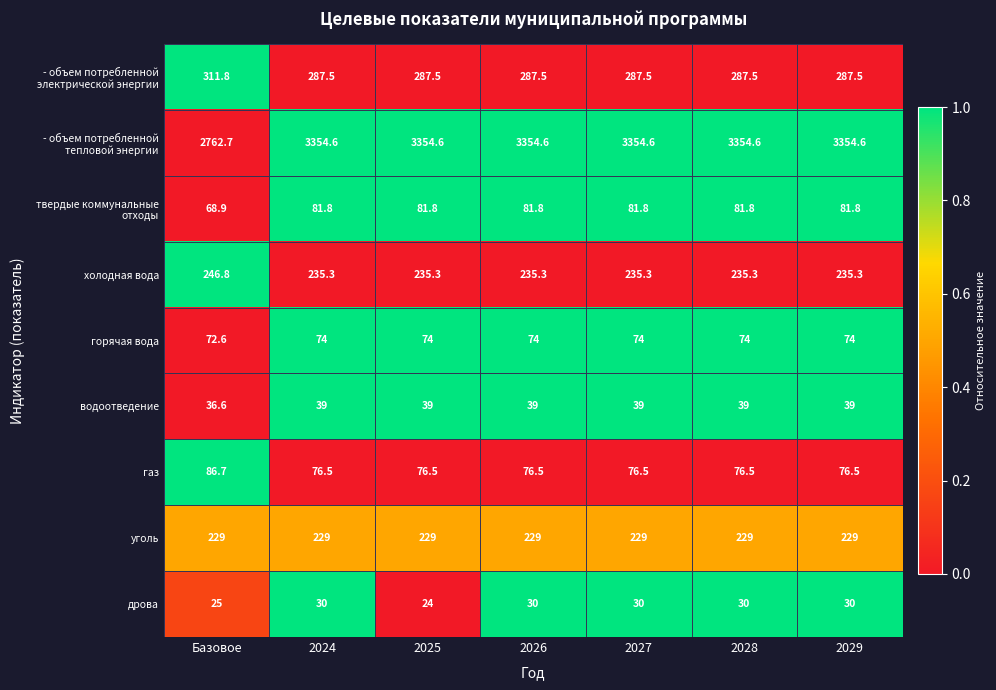

The value of холодная вода at 2027 is 76.6. True or false?

False